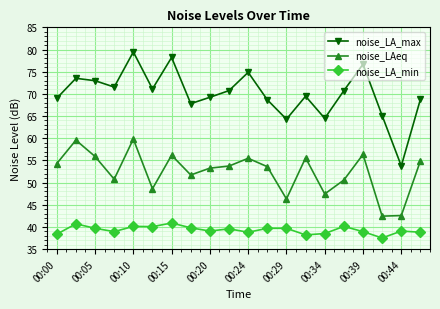

In noise_LAeq, how many points are higher than both neighbors (excluding endpoints)?

6